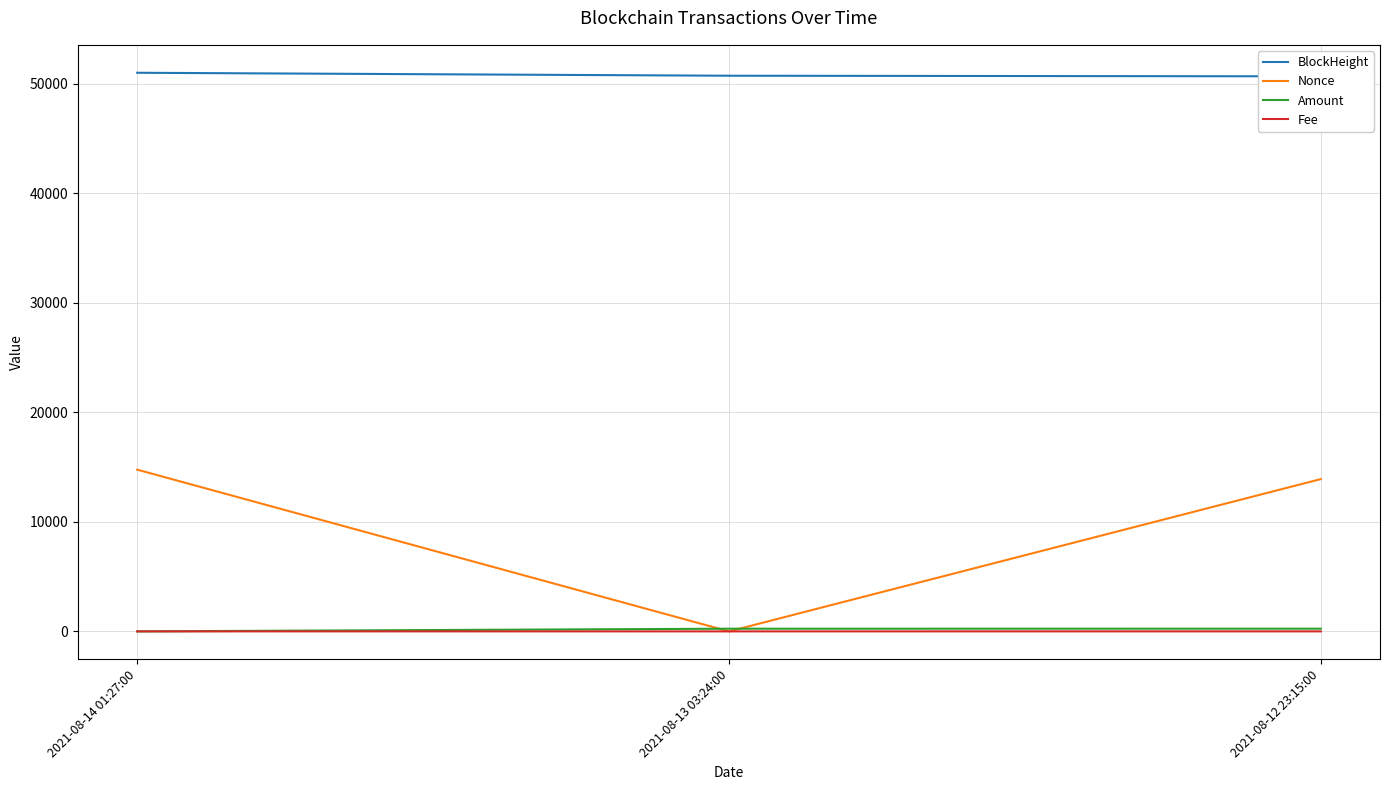

What is the total value across all series at 2021-08-12 23:15:00?

64822.3